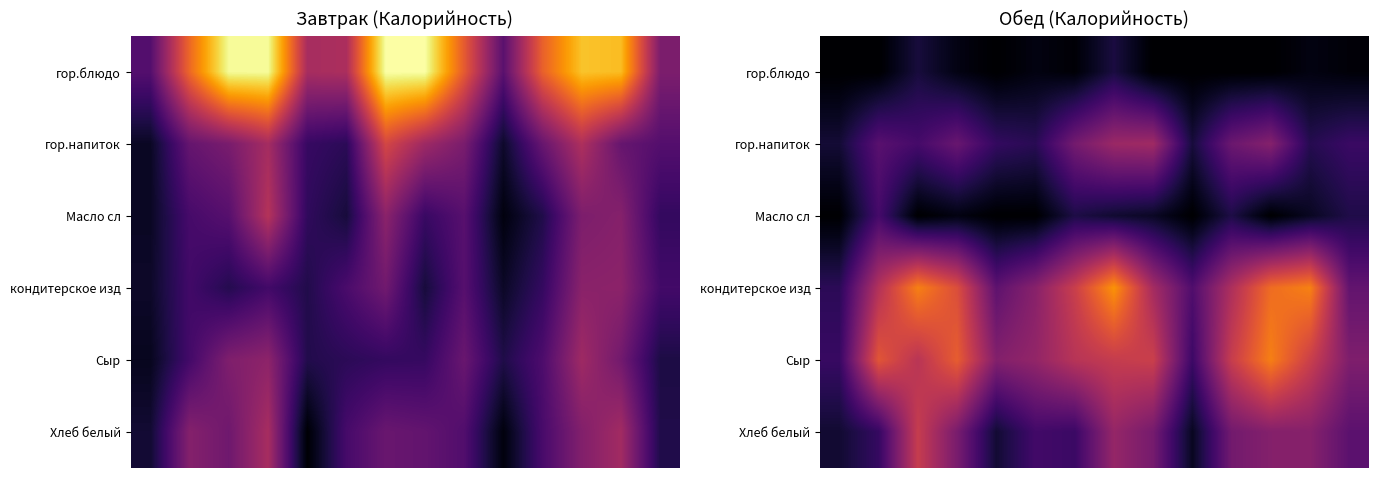

What is the difference between the maximum and minimum values in the Хлеб белый series?

324.7